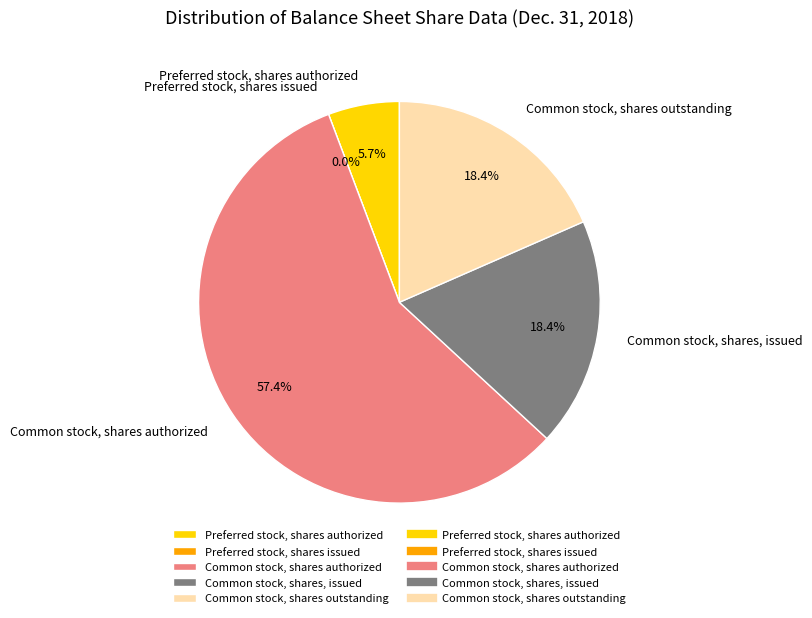

Does Common stock, shares authorized represent more than half of the total?

Yes